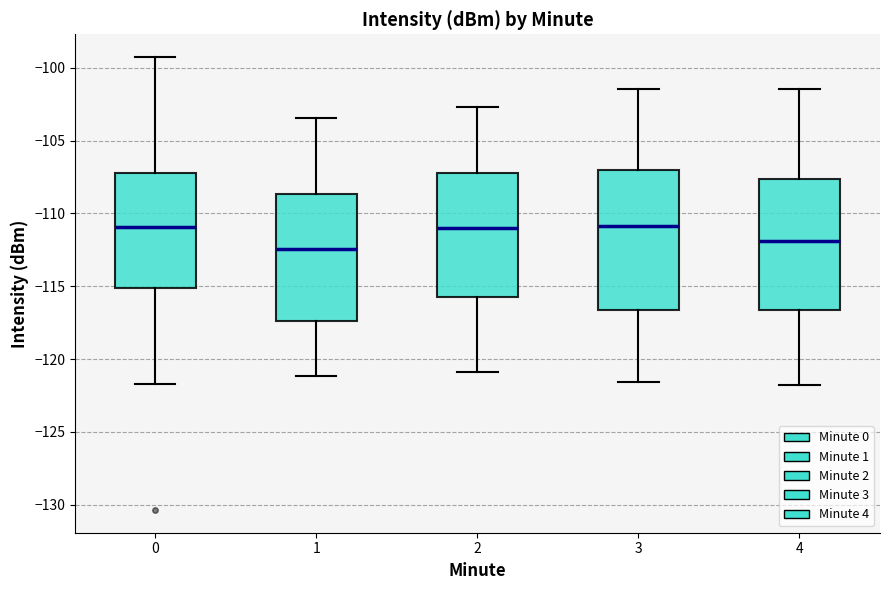

Where does the median line of the box at x = 4 sit on the y-axis? The values are not printed on the chart, so give them approximately, as read against the axis.

-112.0